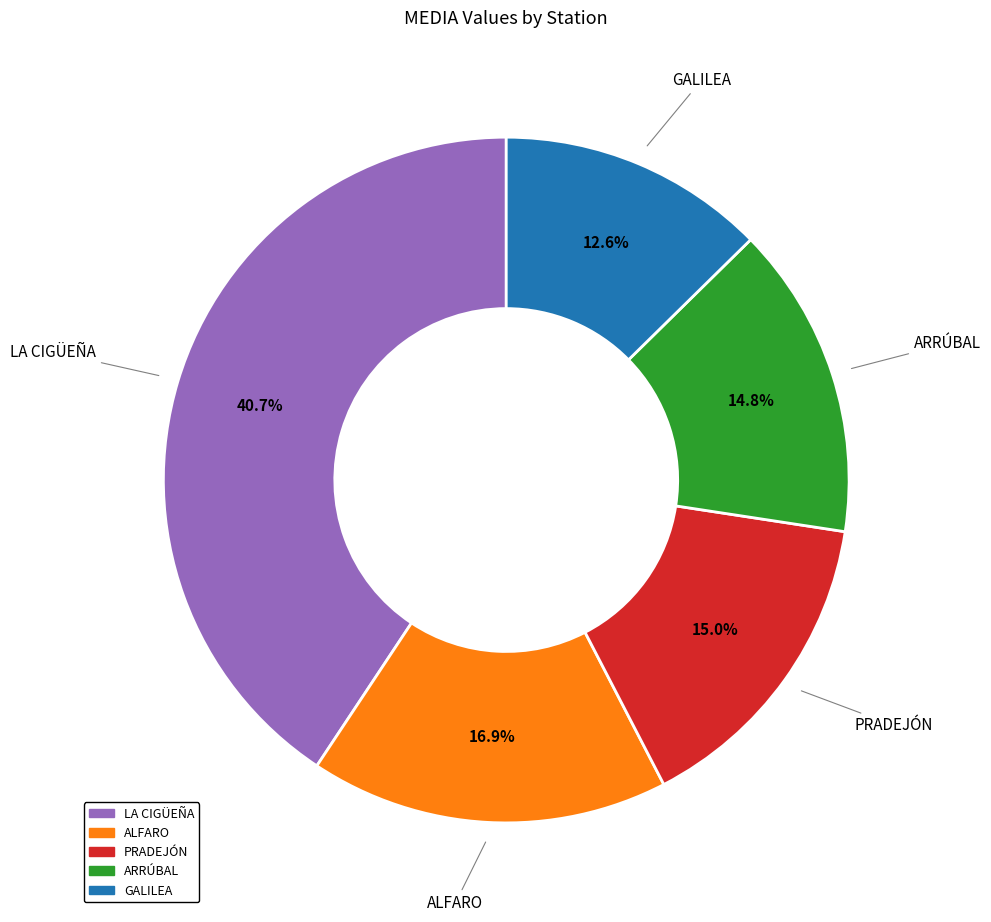

How many segments does this pie chart have?

5